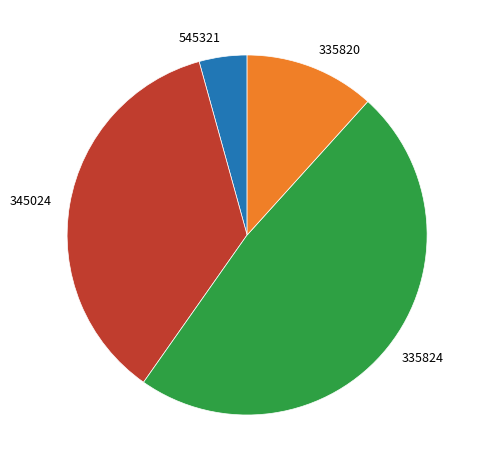

How many slices are in this pie chart?

4